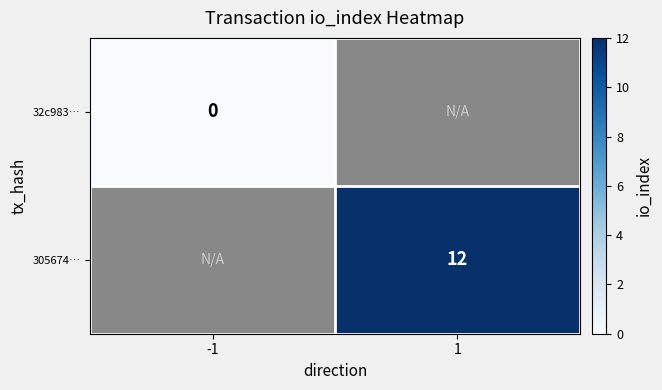

At how many categories does at least one series exceed 6?

1